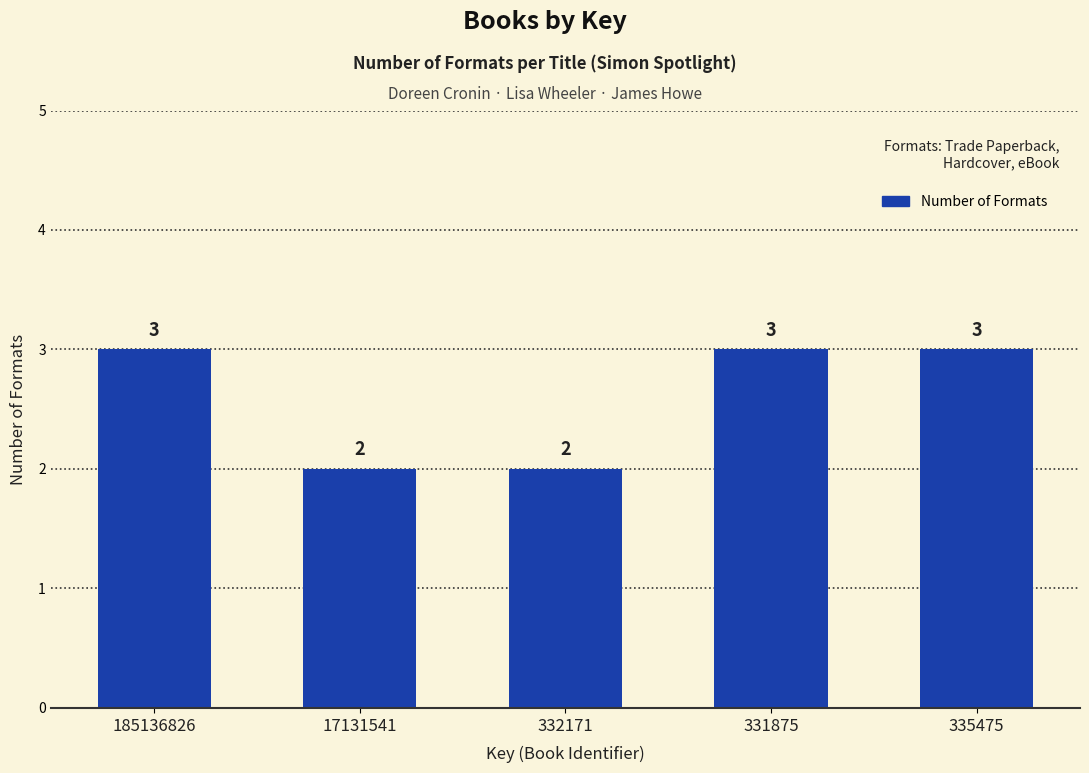

What position from the right is 331875?

2